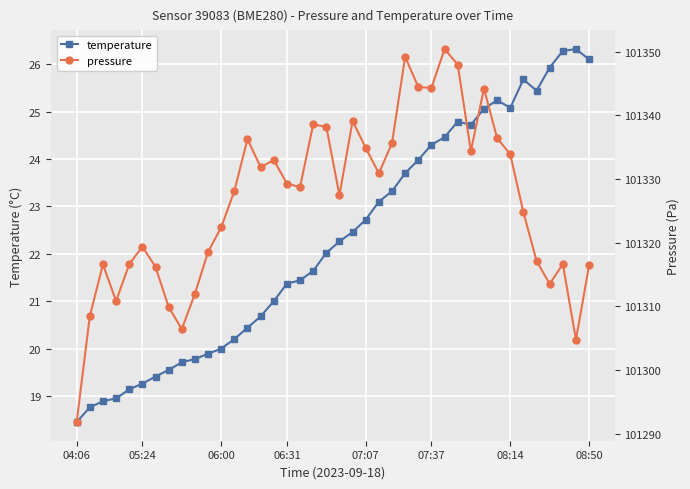

At which label does pressure first exceed 101328?

12